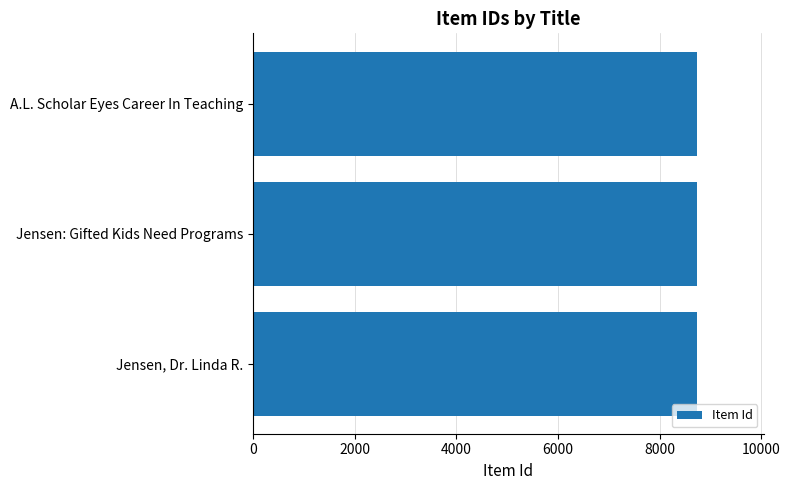

What is the minimum value shown in the chart?

8735